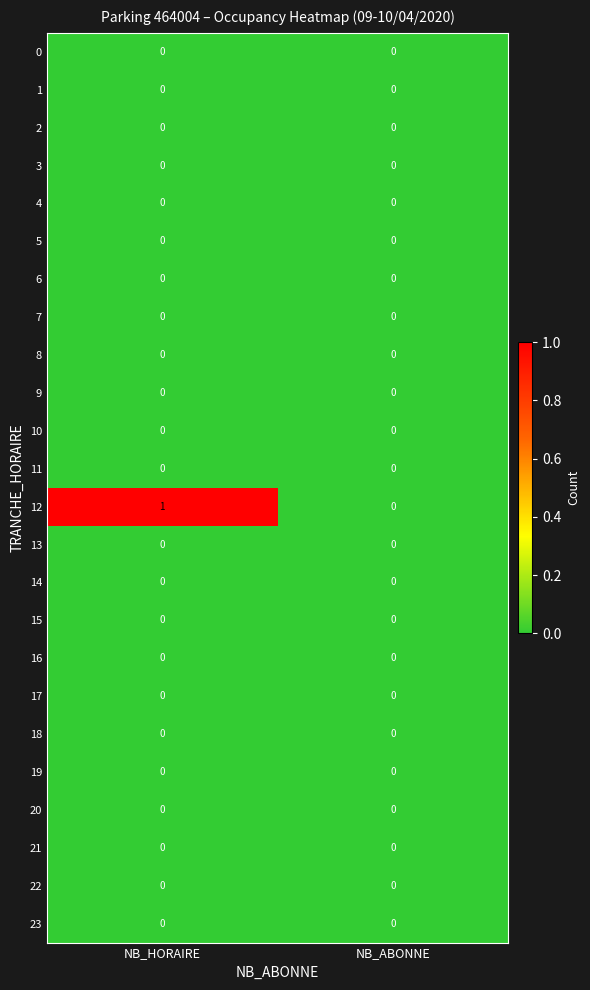

Which label corresponds to the largest value in the chart?

NB_HORAIRE